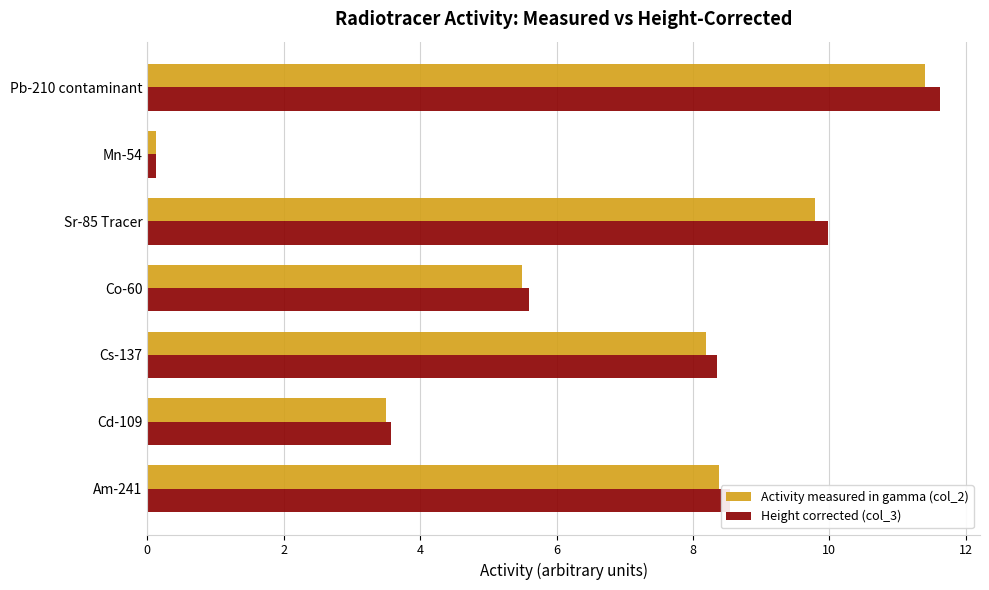

Which series has the largest range (max minus min)?

Height corrected (col_3)